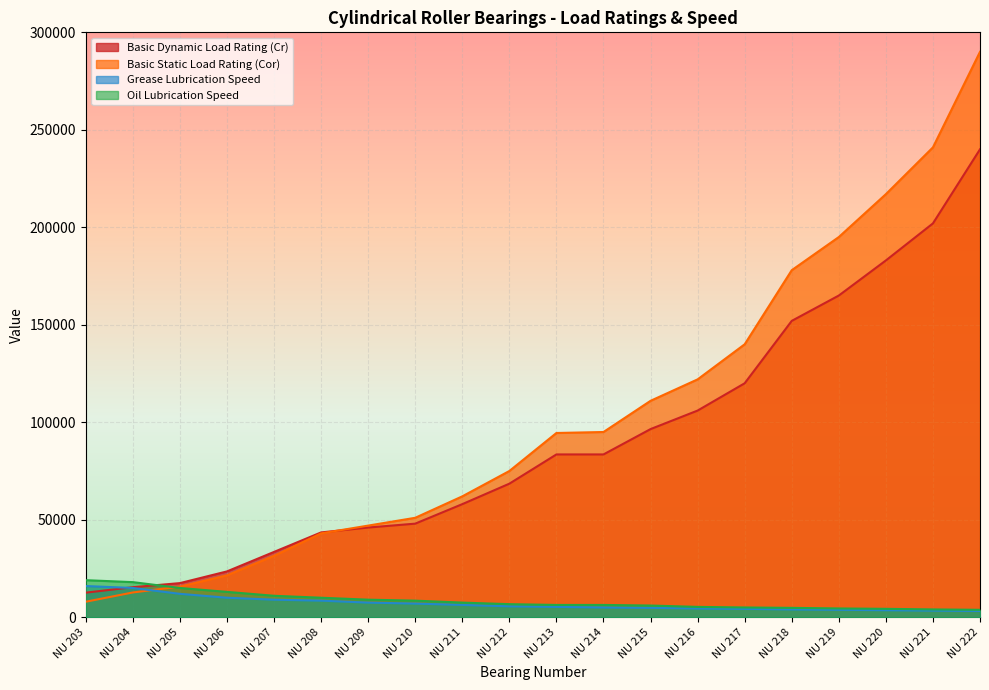

The Oil Lubrication Speed series shows 15000 at NU 205. True or false?

True